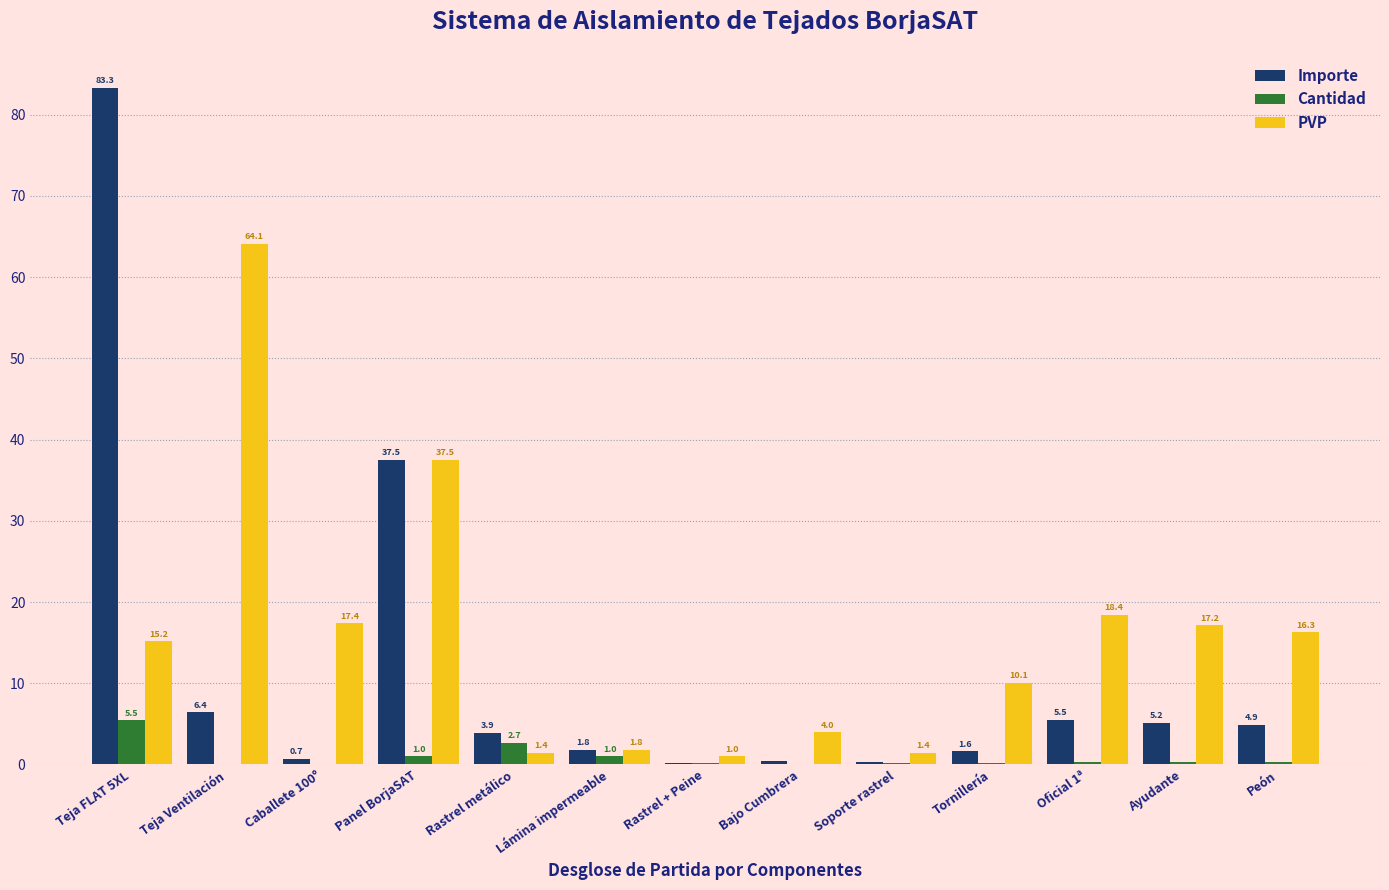

Where is Importe nearest to the value 41?

Panel BorjaSAT